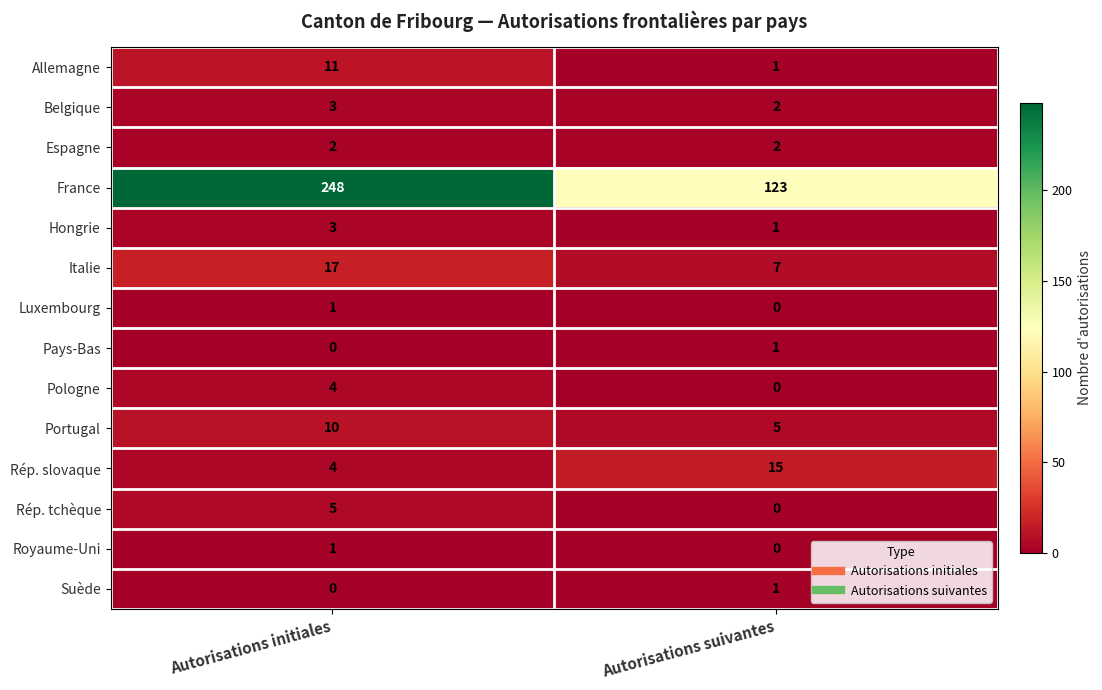

Reading left to right, what are all the values shown in this chart?

Allemagne: 11	1
Belgique: 3	2
Espagne: 2	2
France: 248	123
Hongrie: 3	1
Italie: 17	7
Luxembourg: 1	0
Pays-Bas: 0	1
Pologne: 4	0
Portugal: 10	5
Rép. slovaque: 4	15
Rép. tchèque: 5	0
Royaume-Uni: 1	0
Suède: 0	1